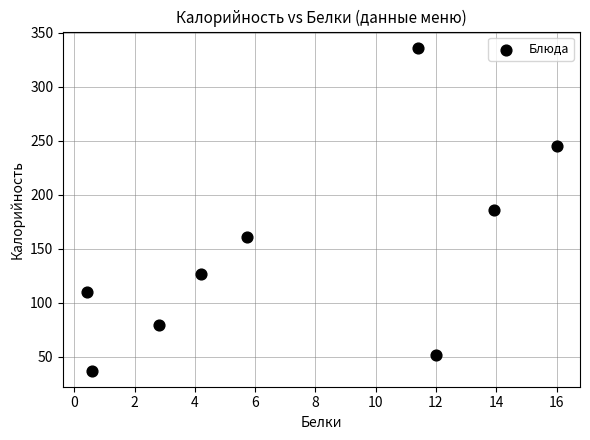

What is the average X value?

7.4